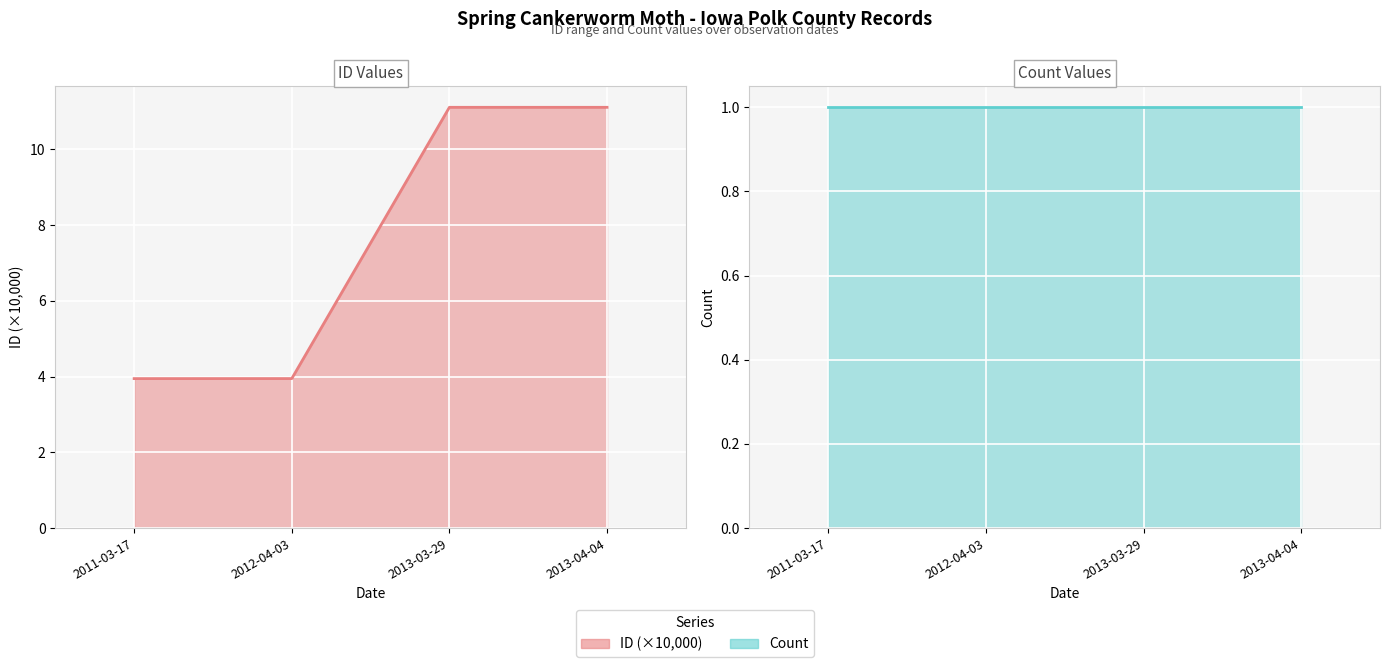

True or false: ID line and Count line cross at least once.

False